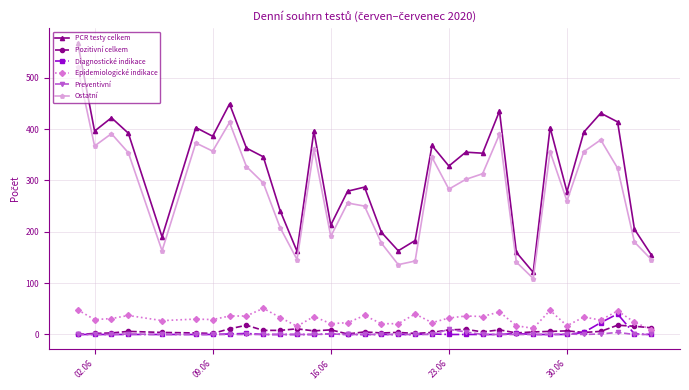

What are all the series names shown in the legend?

PCR testy celkem, Pozitivní celkem, Diagnostické indikace, Epidemiologické indikace, Preventivní, Ostatní